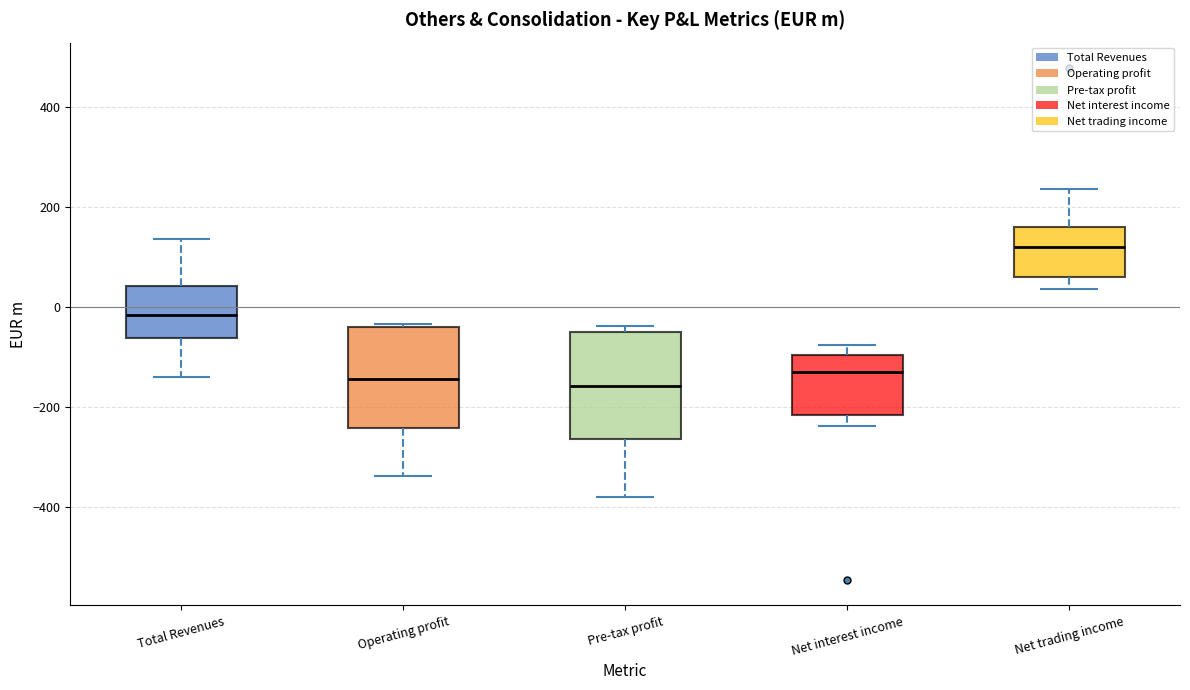

Which box's median line is the highest?

Net trading income